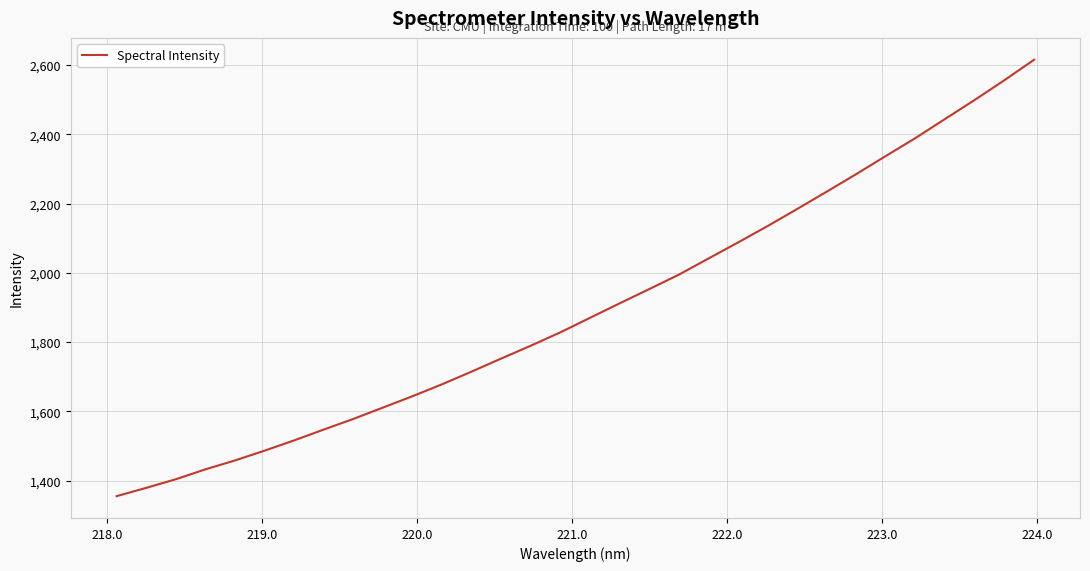

Reading right to left, what are all the values shown in this chart?

2615.2	2556.3	2499.6	2444.8	2389.8	2338.1	2285.8	2235.0	2184.9	2135.6	2088.1	2041.8	1995.2	1953.5	1912.4	1870.6	1828.8	1790.1	1753.1	1715.3	1678.6	1644.1	1611.2	1578.4	1547.6	1516.4	1486.6	1458.3	1432.6	1404.0	1379.1	1355.1